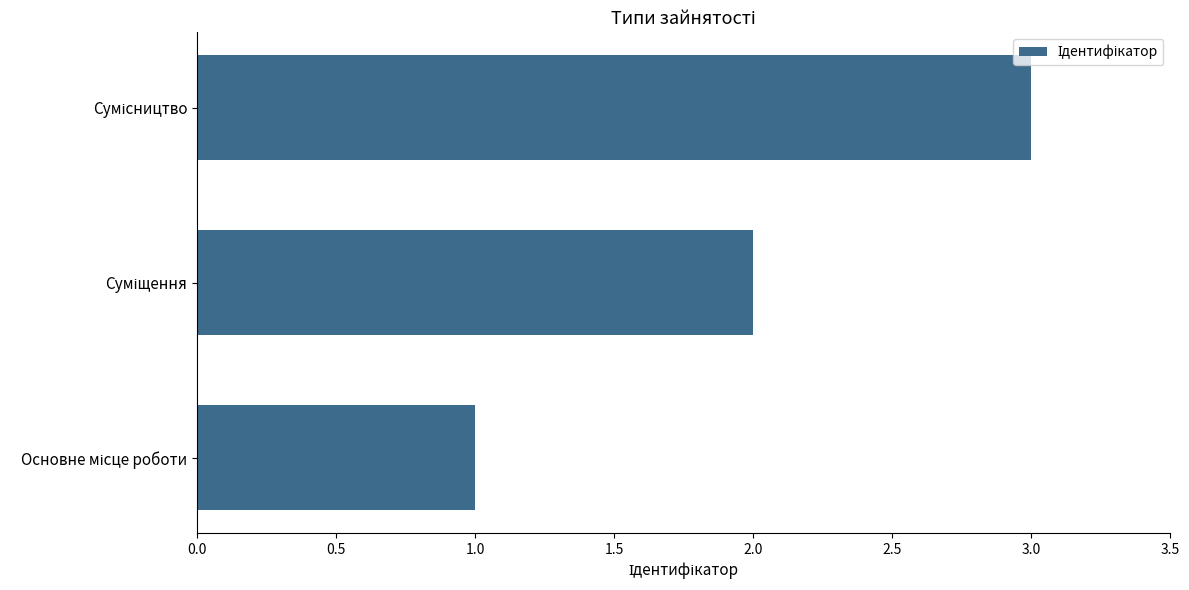

What is the maximum value shown in the chart?

3